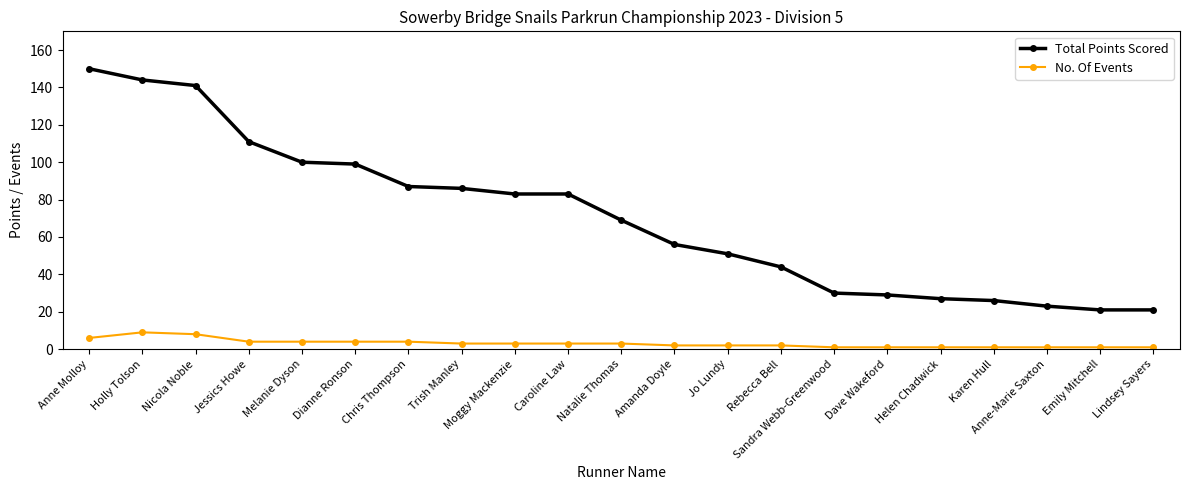

Between Holly Tolson and Sandra Webb-Greenwood, which series saw the biggest shift?

Total Points Scored